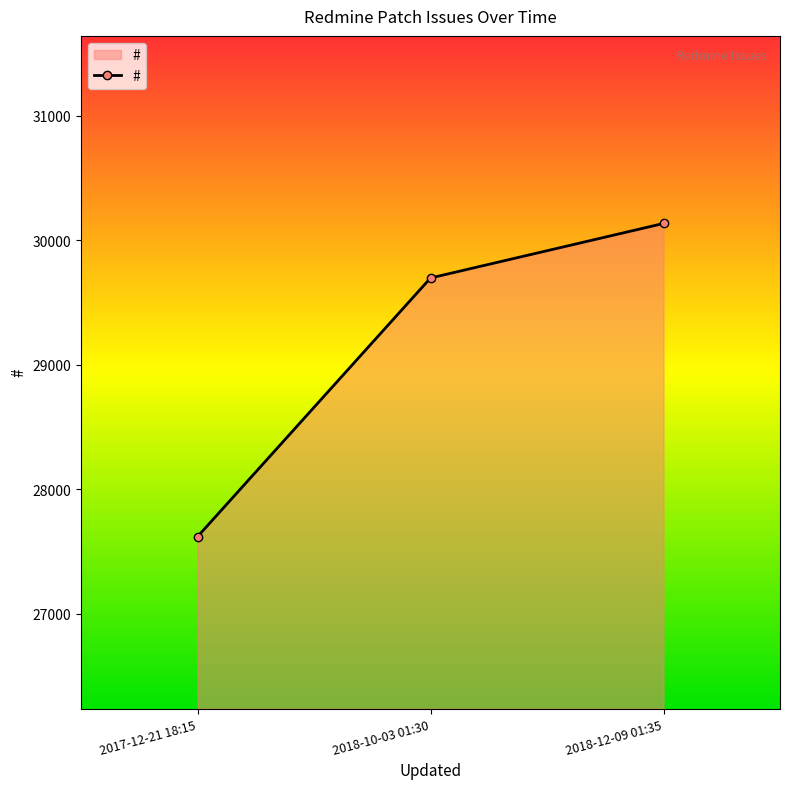

At which category does the chart reach its minimum across all series?

2017-12-21 18:15